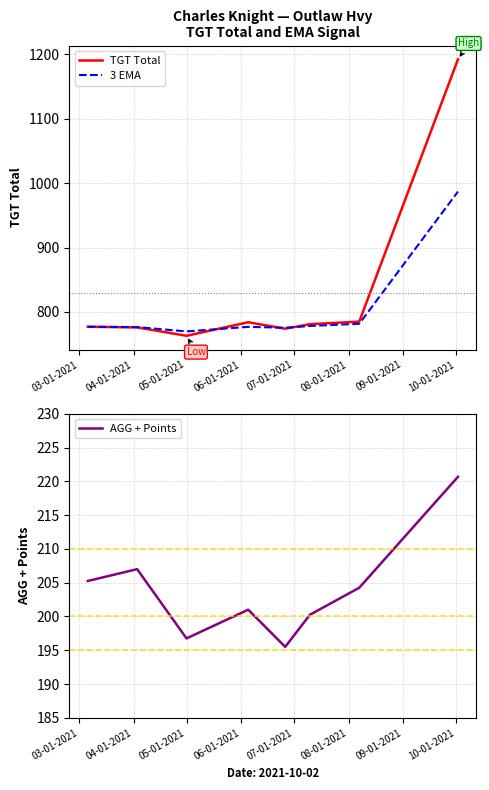

What is the minimum value for 3 EMA?

769.8